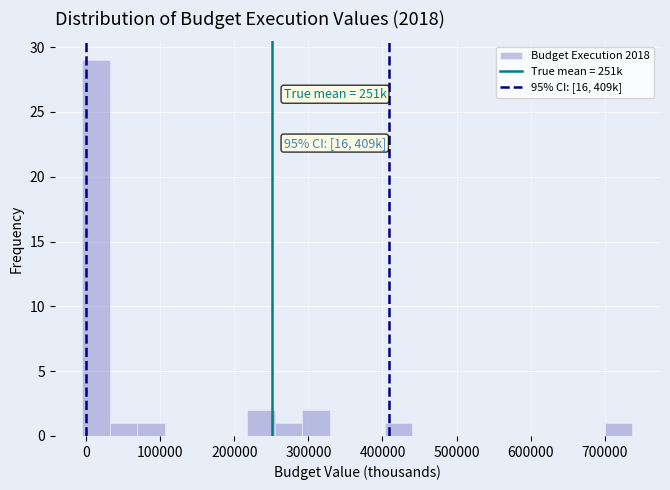

Read against the x-axis, roughly where is the centre of the tallest bar?

10000